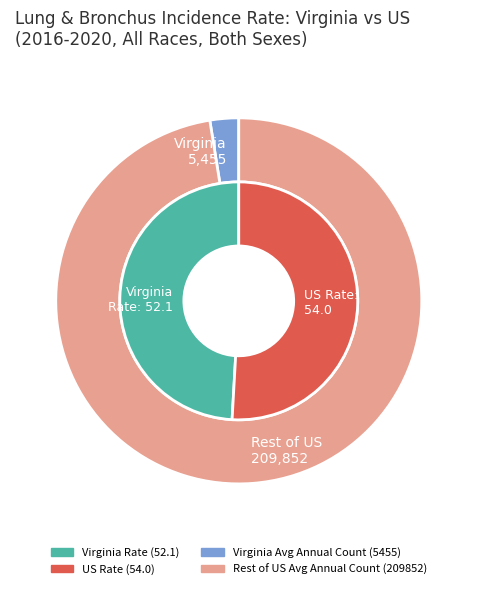

To the nearest percent, what is the combined percentage of US Avg Annual Count and Virginia Avg Annual Count?

100%